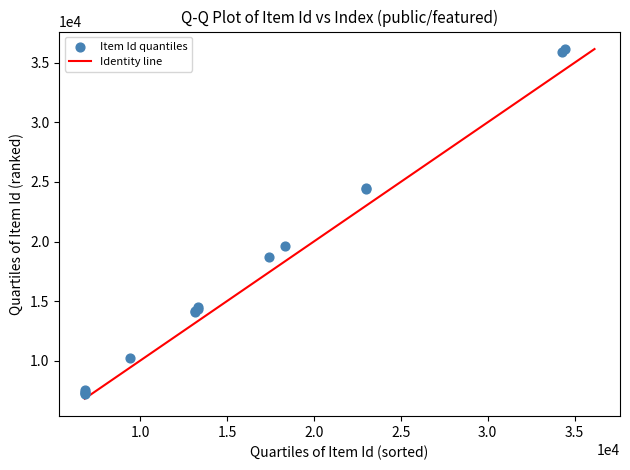

What Y value in the scatter plot is closest to 21687?

19653.0